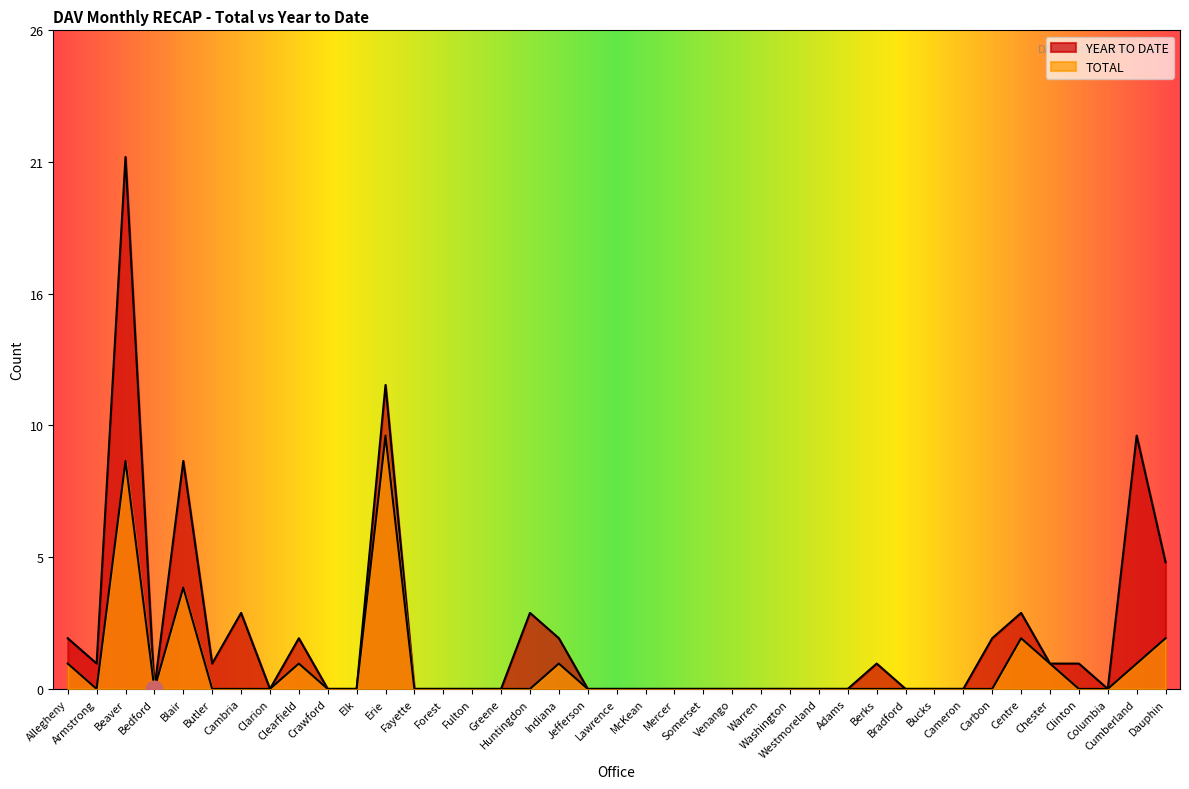

How many interior local peaks does the YEAR TO DATE series have?

9